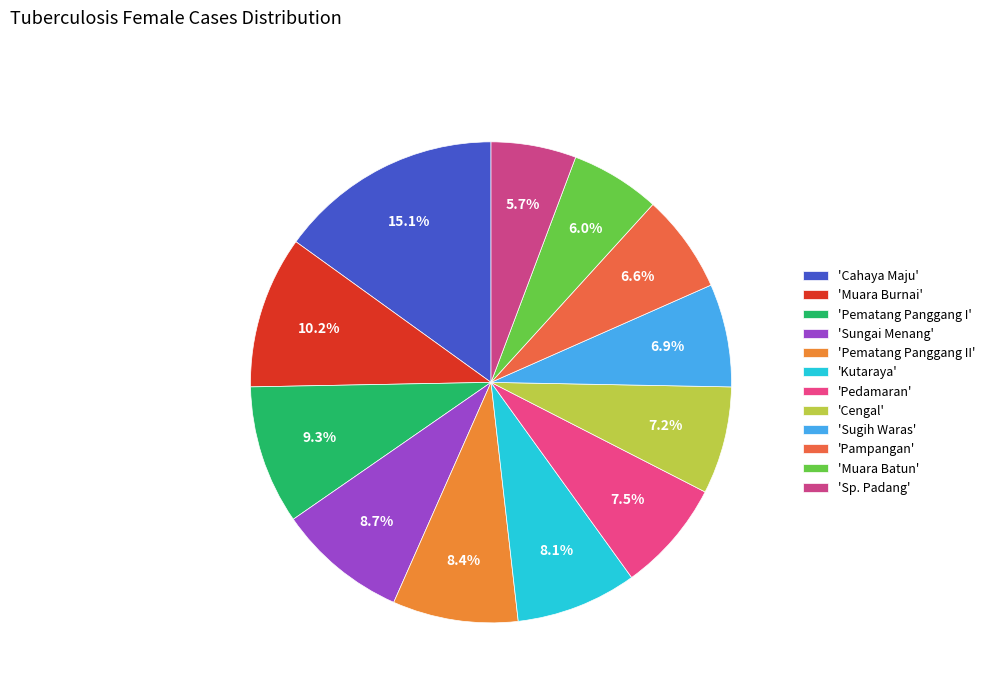

To the nearest percent, what is the difference between the largest and smallest slice percentages?

9%